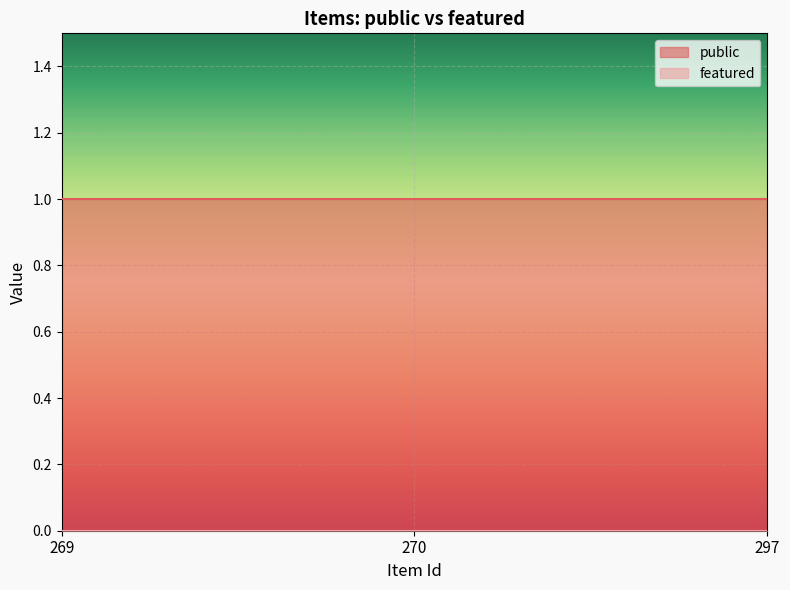

Rank the categories by public value from lowest to highest.

269, 270, 297